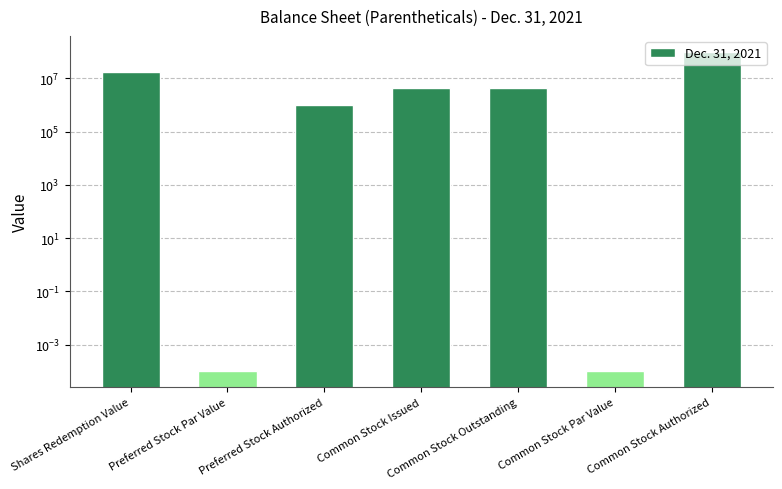

True or false: the data shows 7007424.1 at Common Stock Outstanding.

False